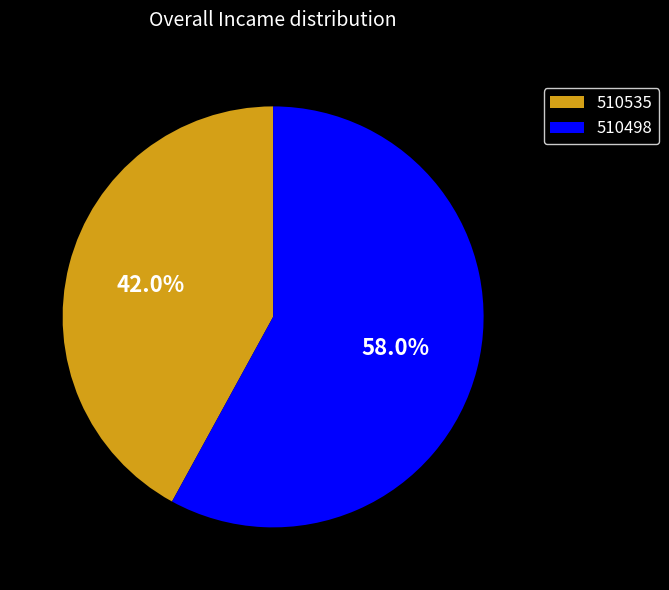

What portion of the pie excludes 510535?

58.0%